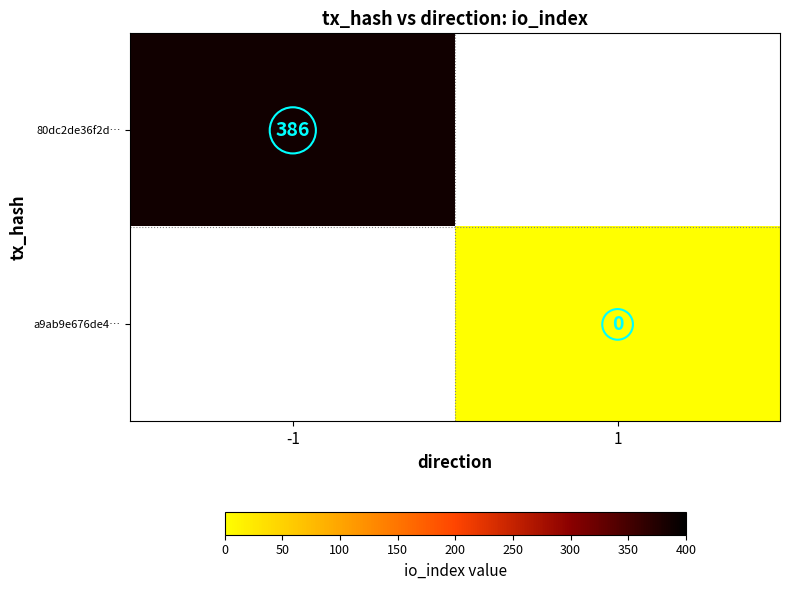

The 80dc2de36f2d… series shows 386 at -1. True or false?

True